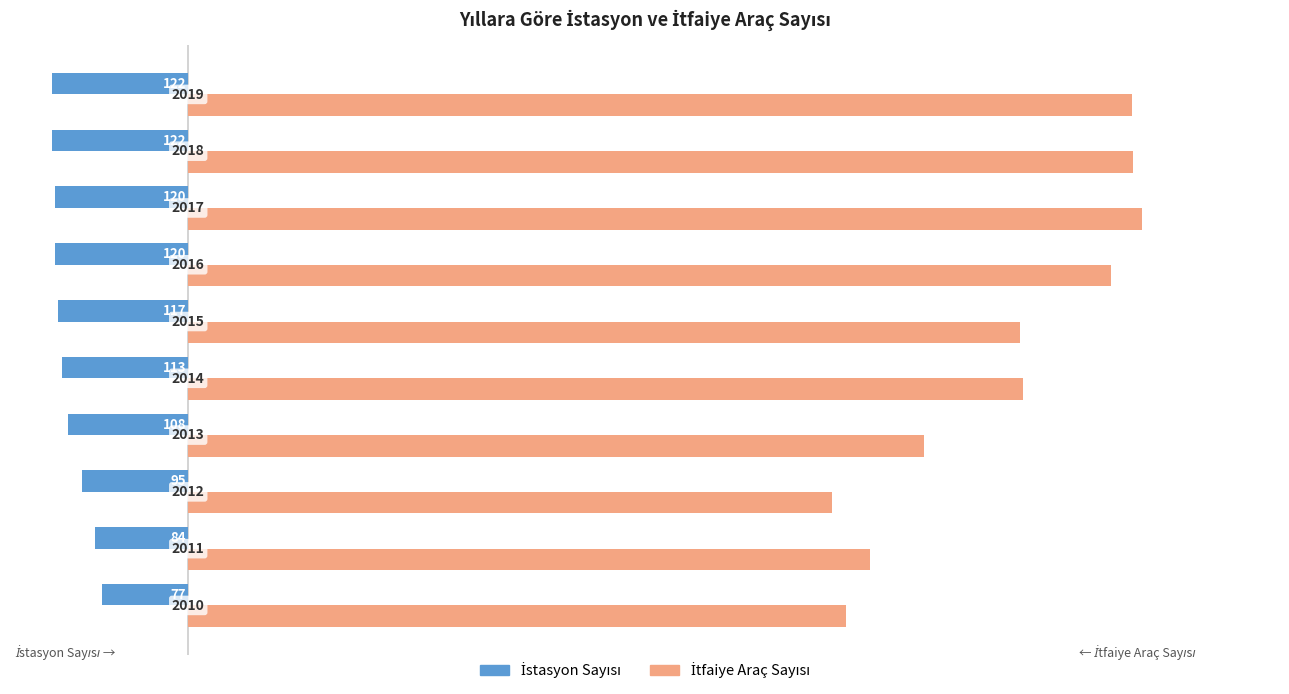

At how many categories does at least one series exceed 217?

10